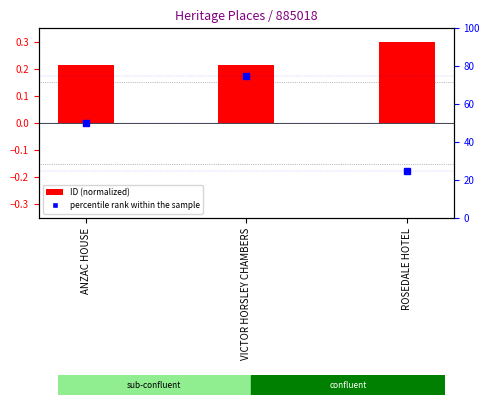

What value does the ID (normalized) series have at ROSEDALE HOTEL?

0.3